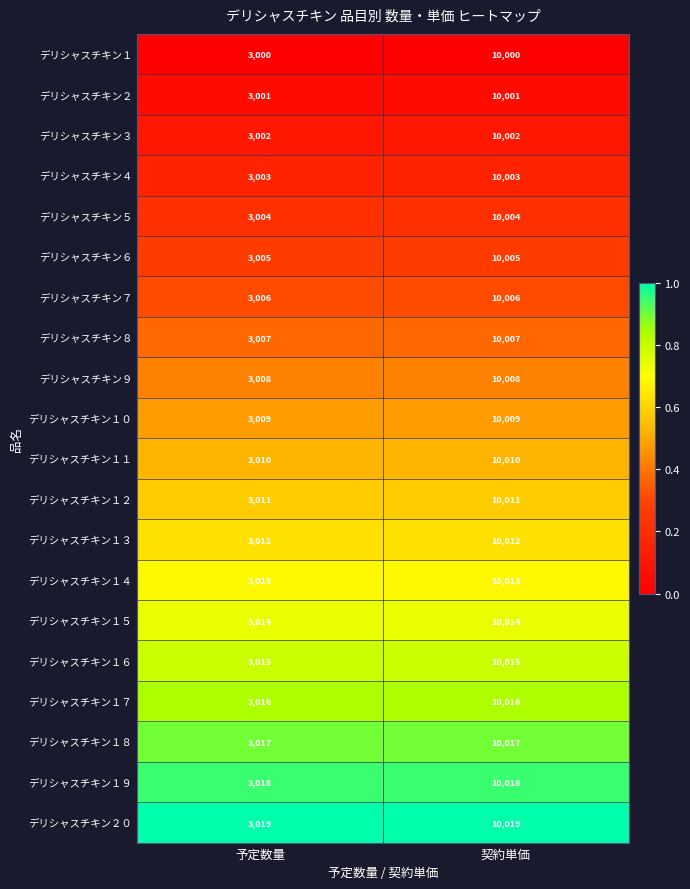

What is the total value across all series at 契約単価?

200190